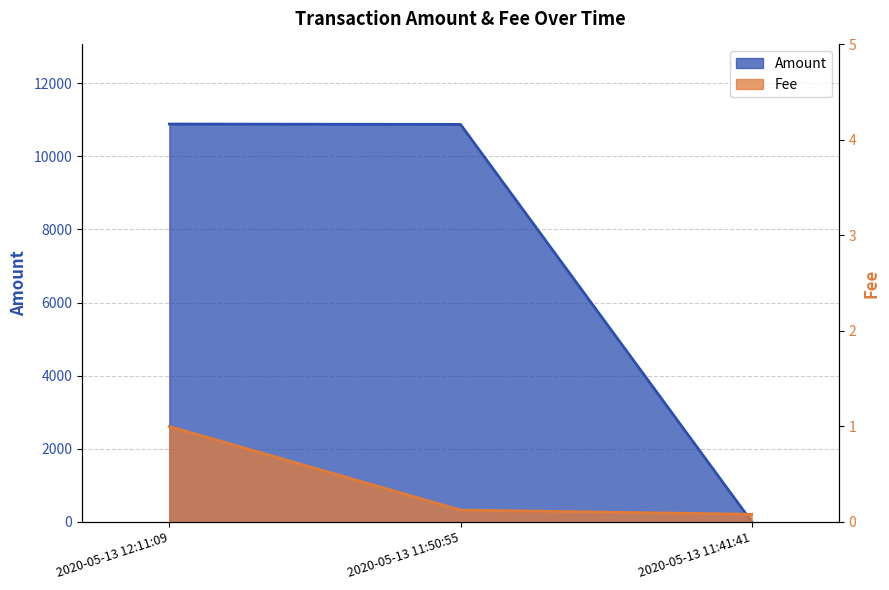

What is the sum of the Fee values at 2020-05-13 11:50:55 and 2020-05-13 11:41:41?

0.2